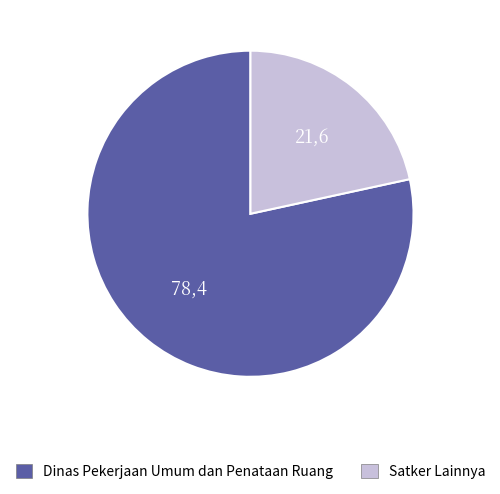

Is there a majority slice in this chart?

Yes